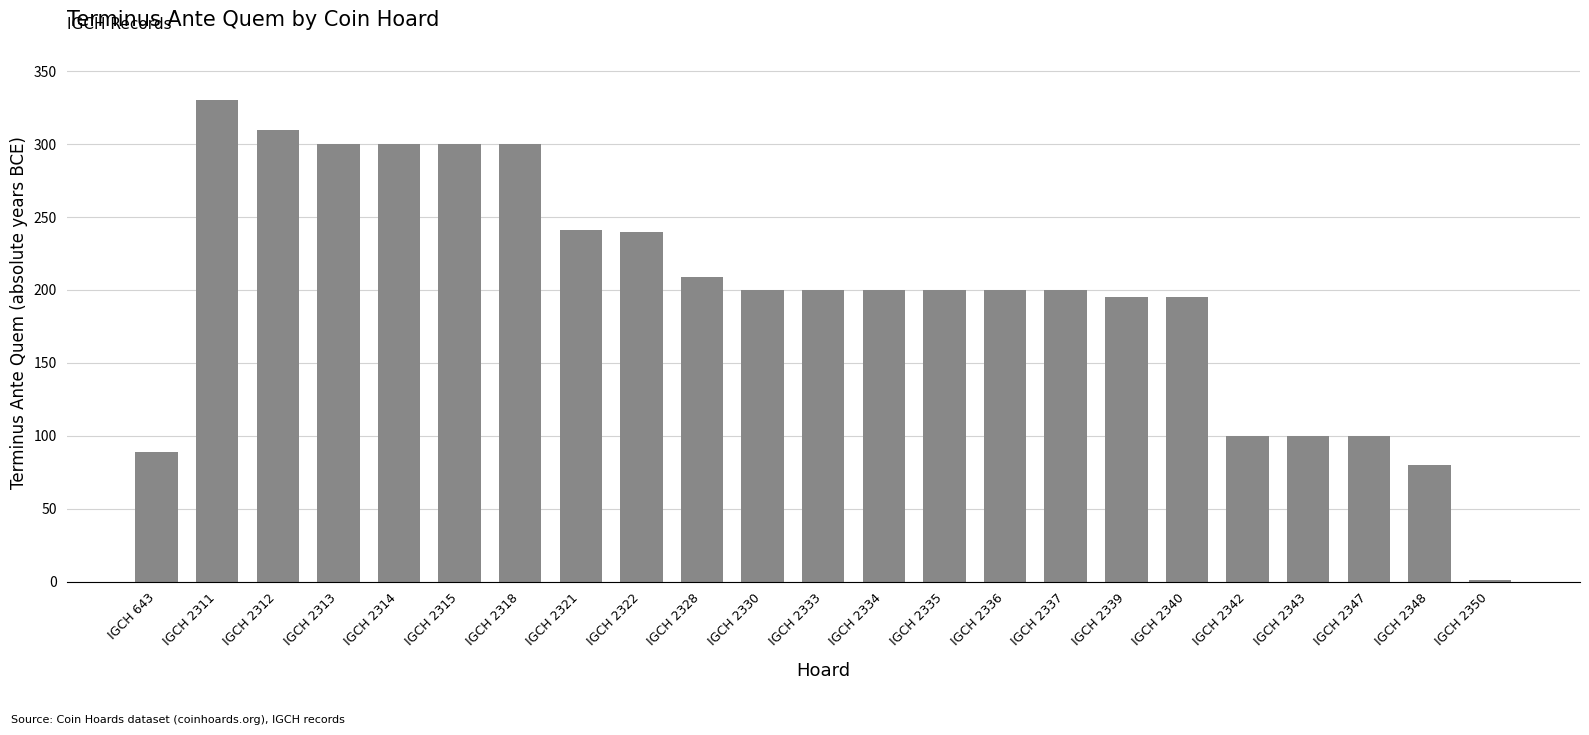

What is the sum of all values?

4590